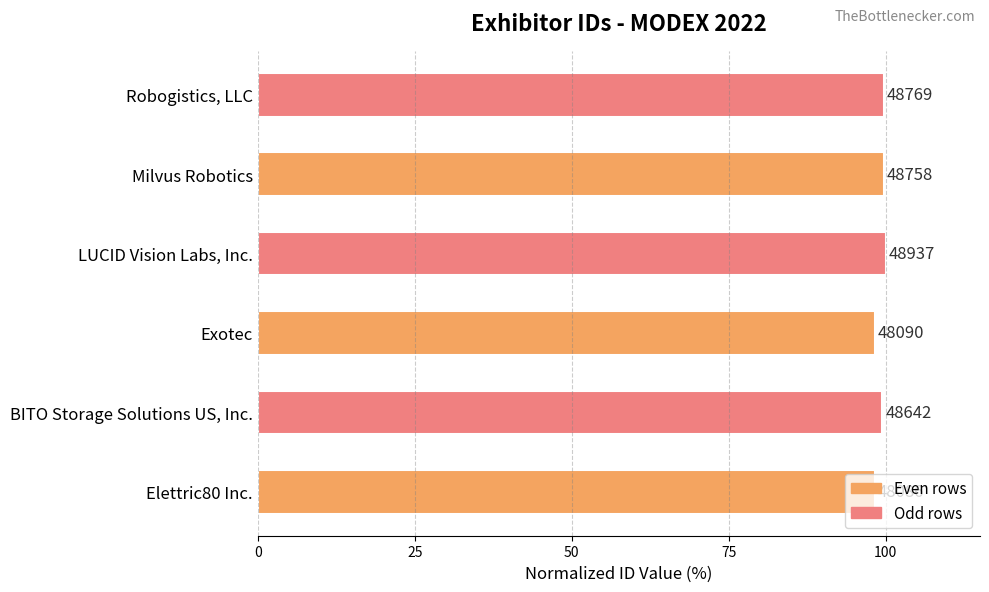

Are the bars horizontal?

Yes